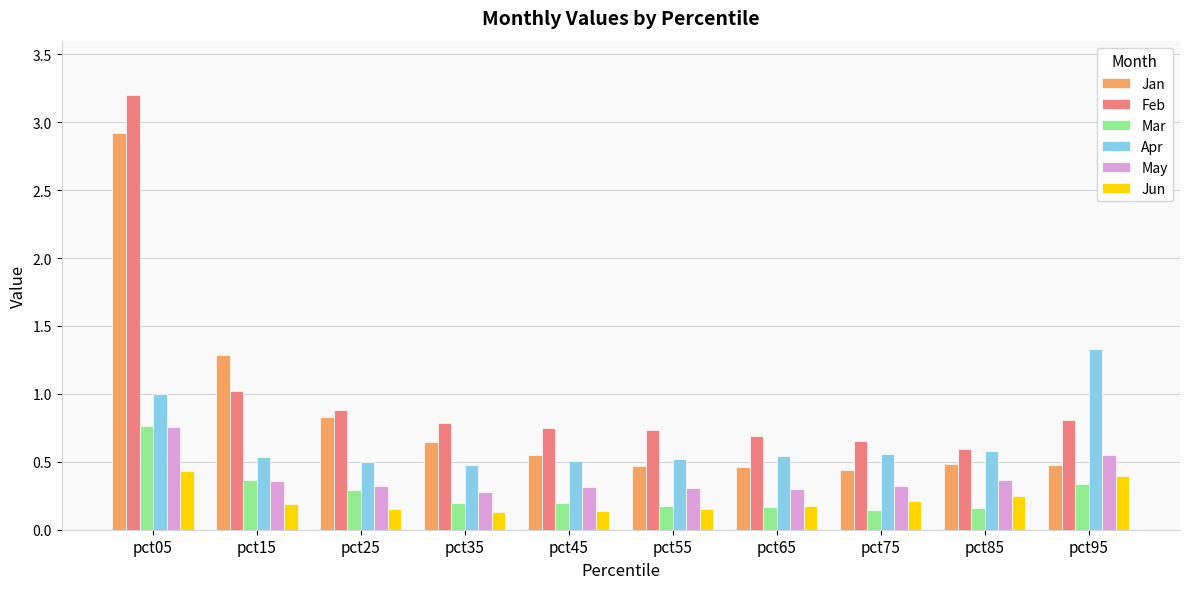

At which category is the sum across all series the highest?

pct05